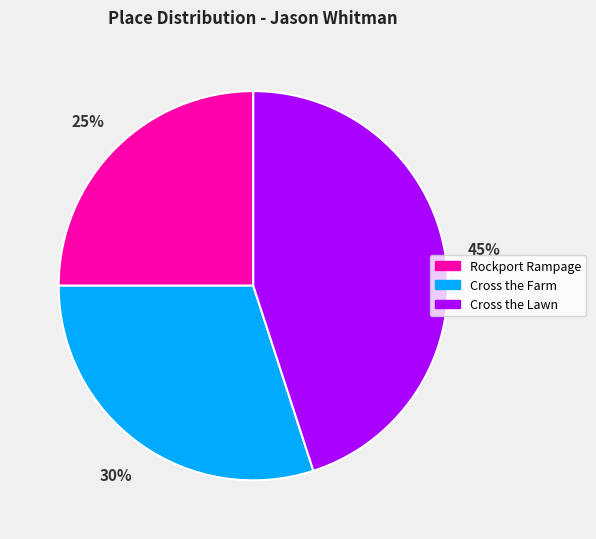

Rank the categories by value from highest to lowest.

Cross the Lawn, Cross the Farm, Rockport Rampage